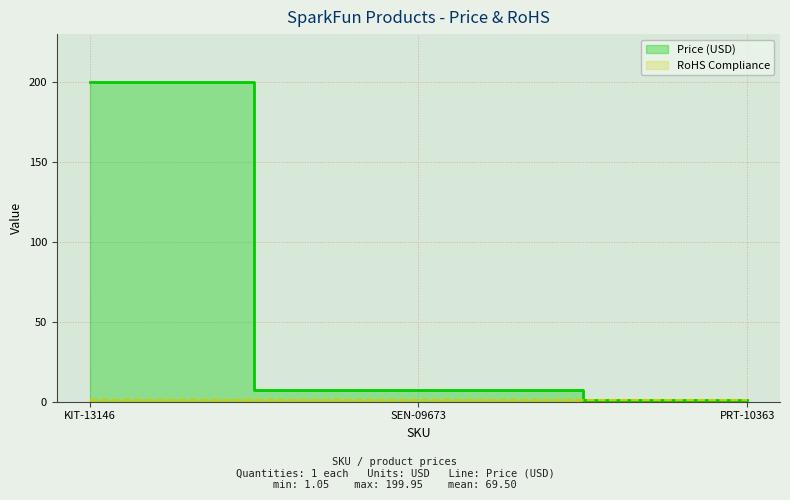

What is the difference between the values at PRT-10363 and KIT-13146?

198.9